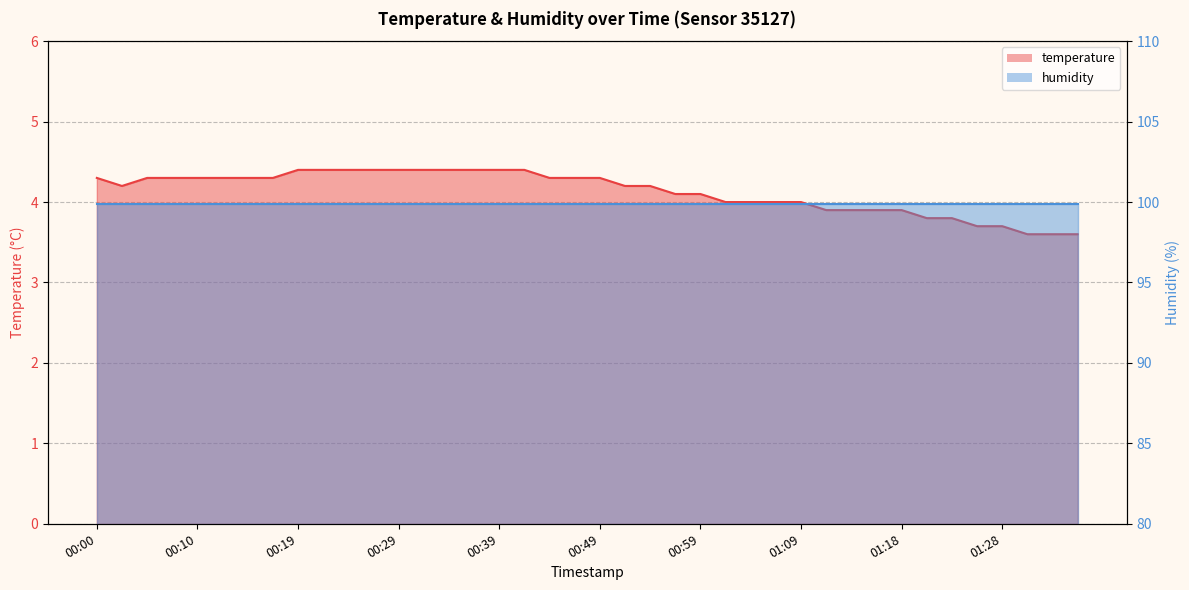

Count the number of categories in the chart.

40